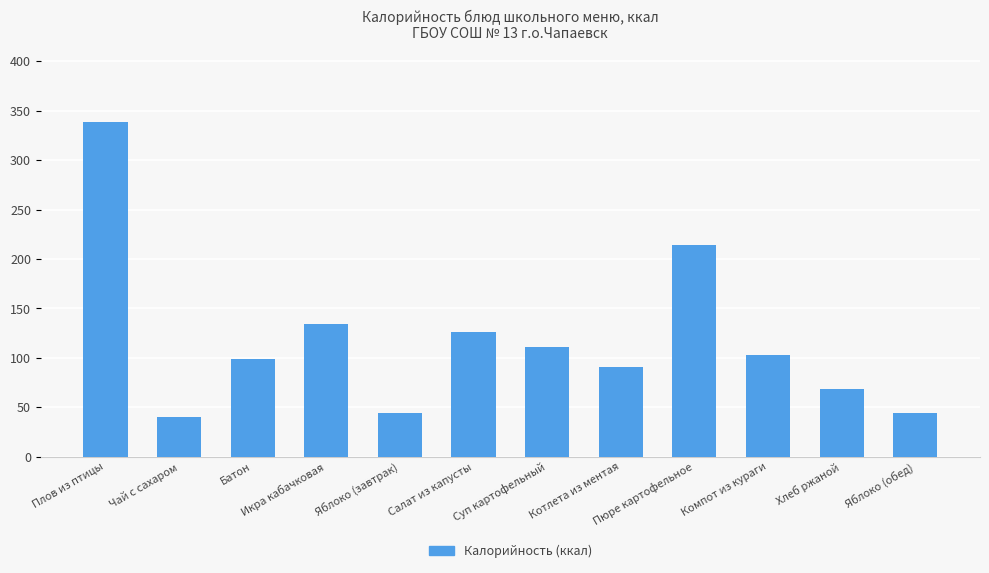

How many data points are less than 103?

6